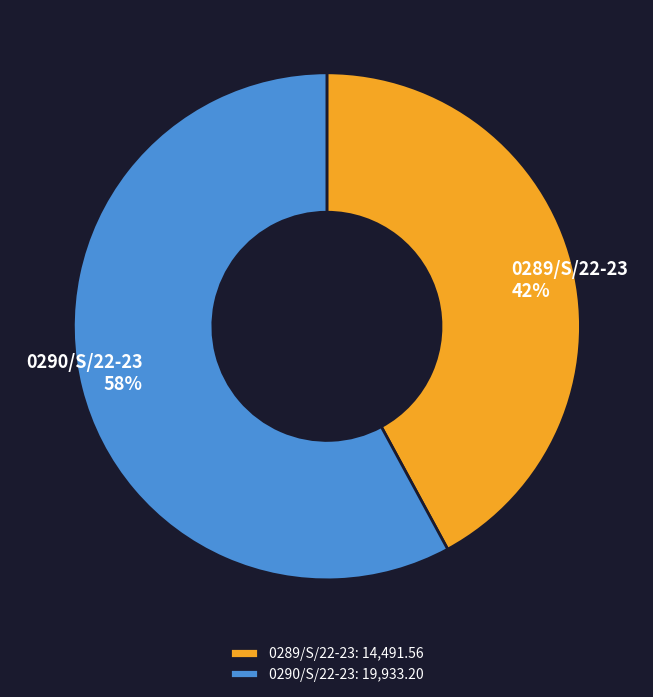

Do 0290/S/22-23 and 0289/S/22-23 together represent more than half of the pie?

Yes